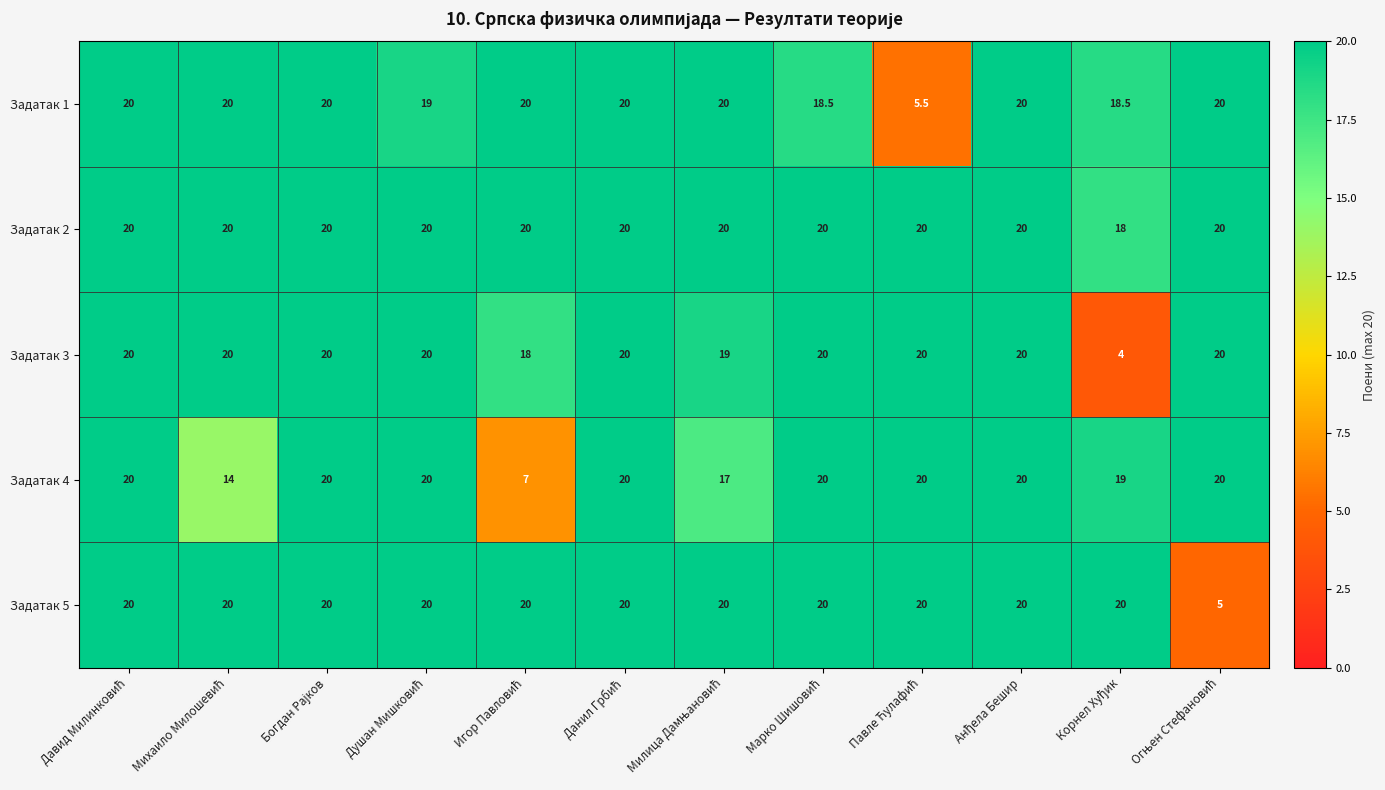

At how many categories does at least one series exceed 7?

12